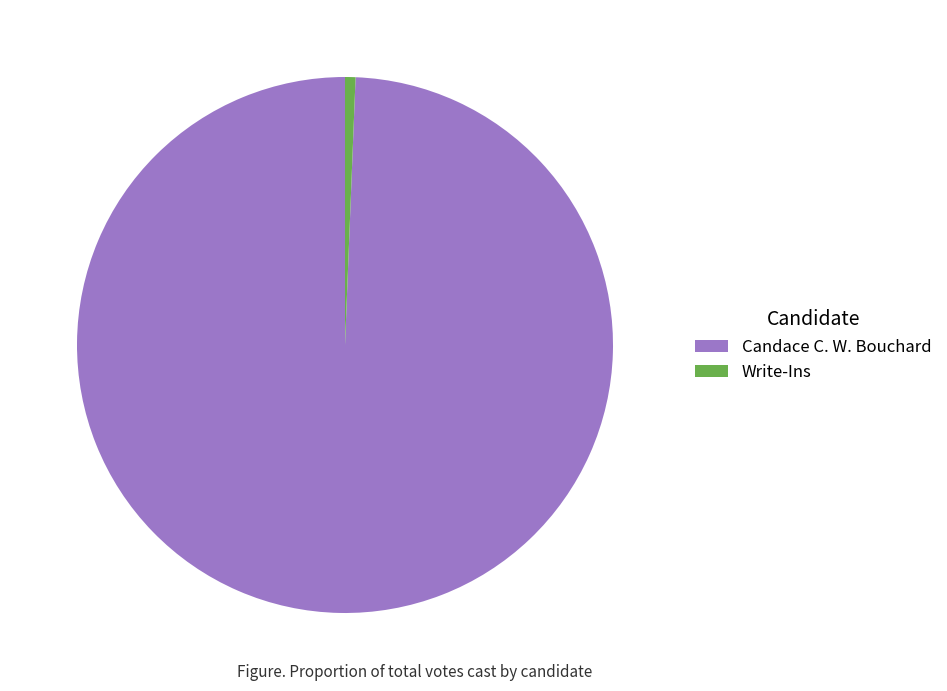

Is it true that Write-Ins is 1% of the pie?

True